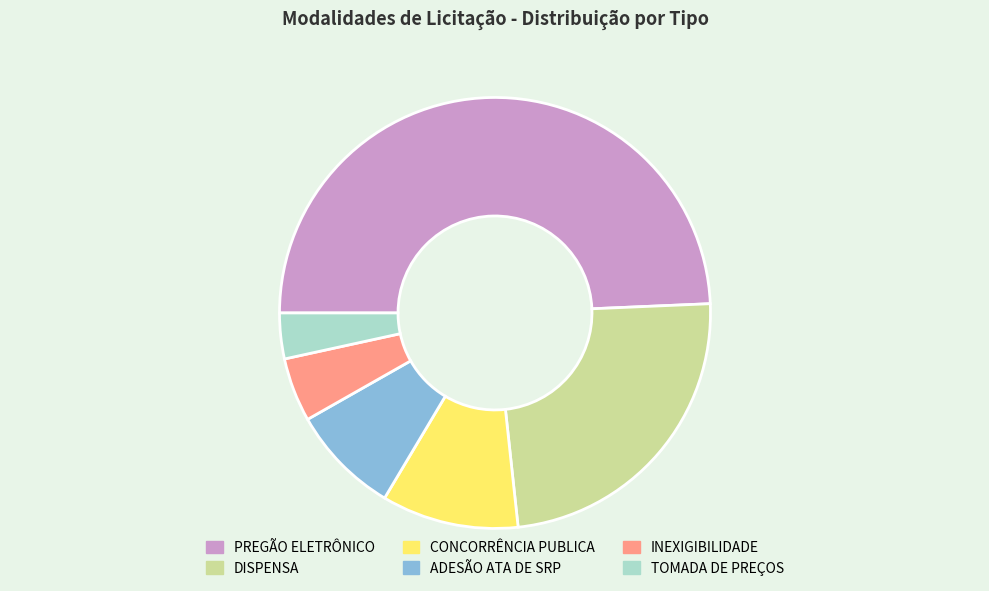

The CONCORRÊNCIA PUBLICA slice represents 10% of the pie. True or false?

True